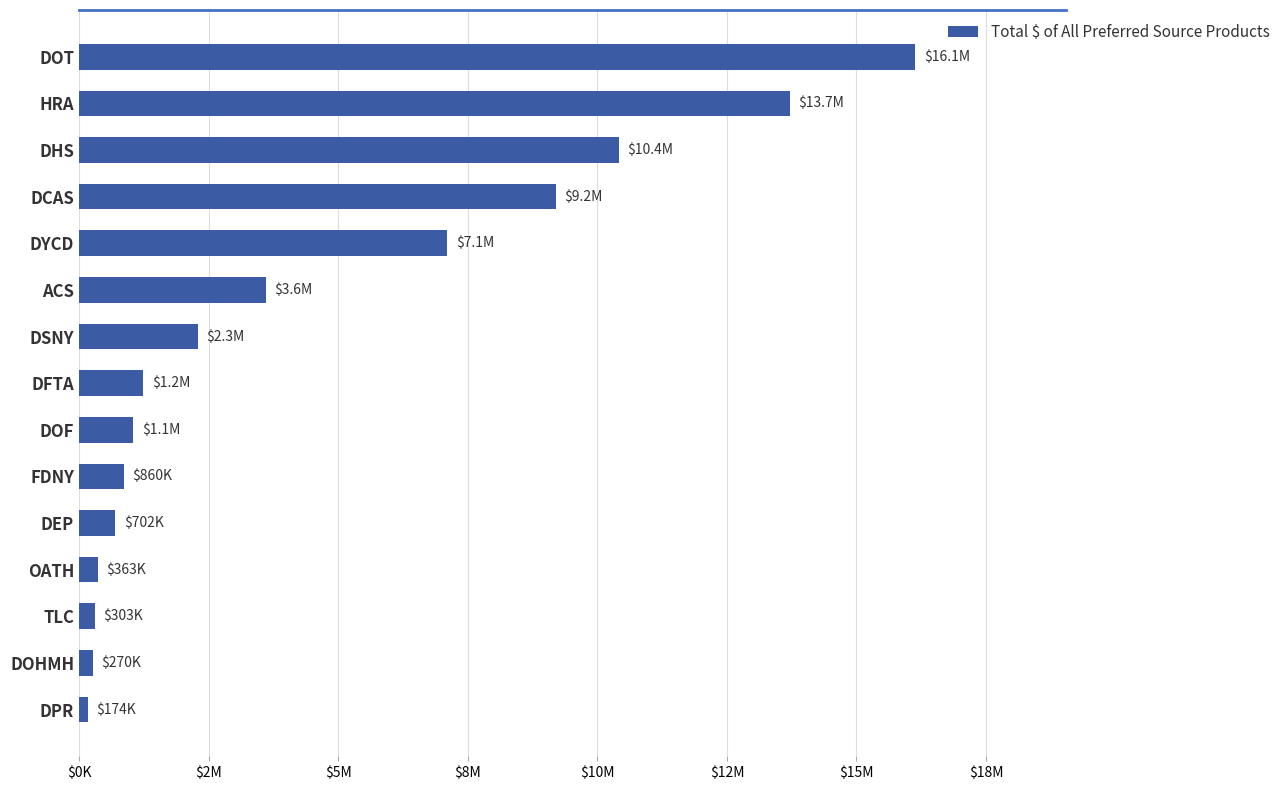

How many series are shown in this chart?

1